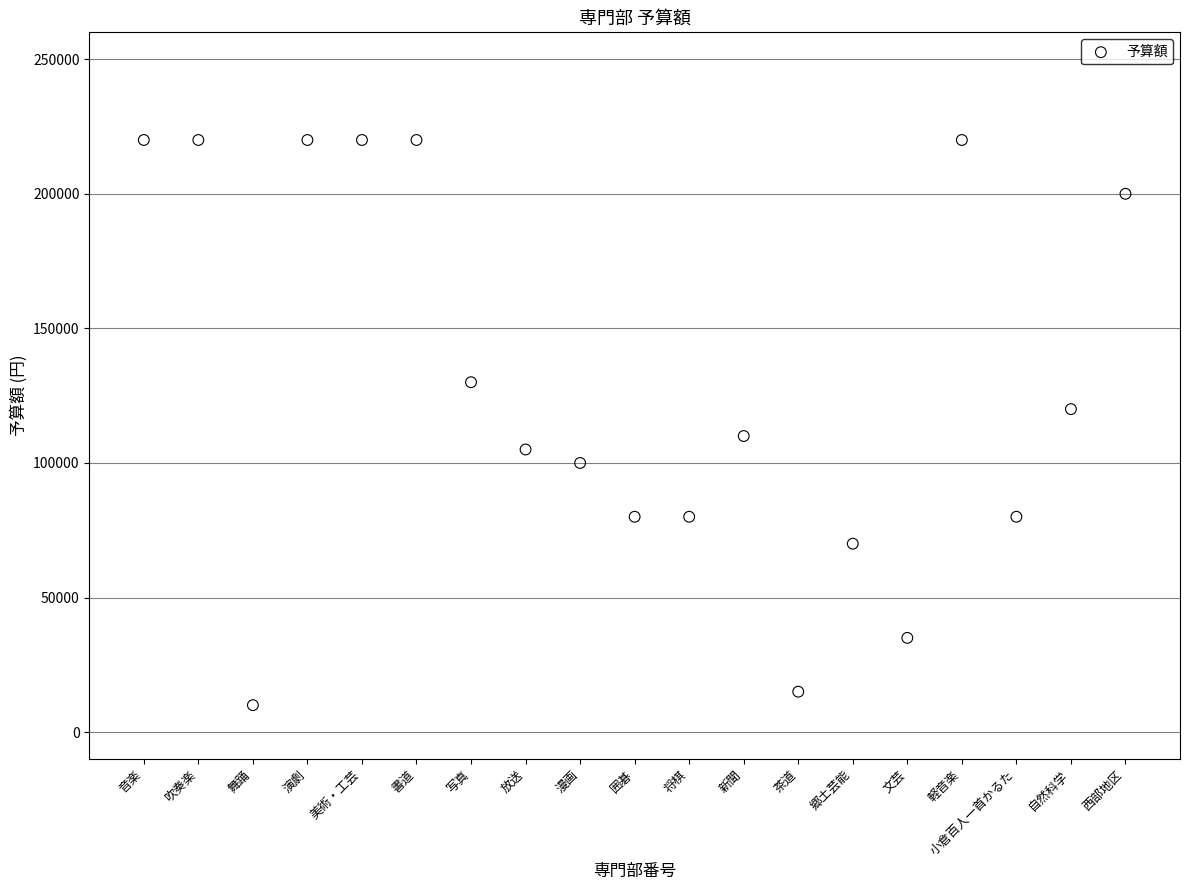

What is the range of X values (max minus min)?

18